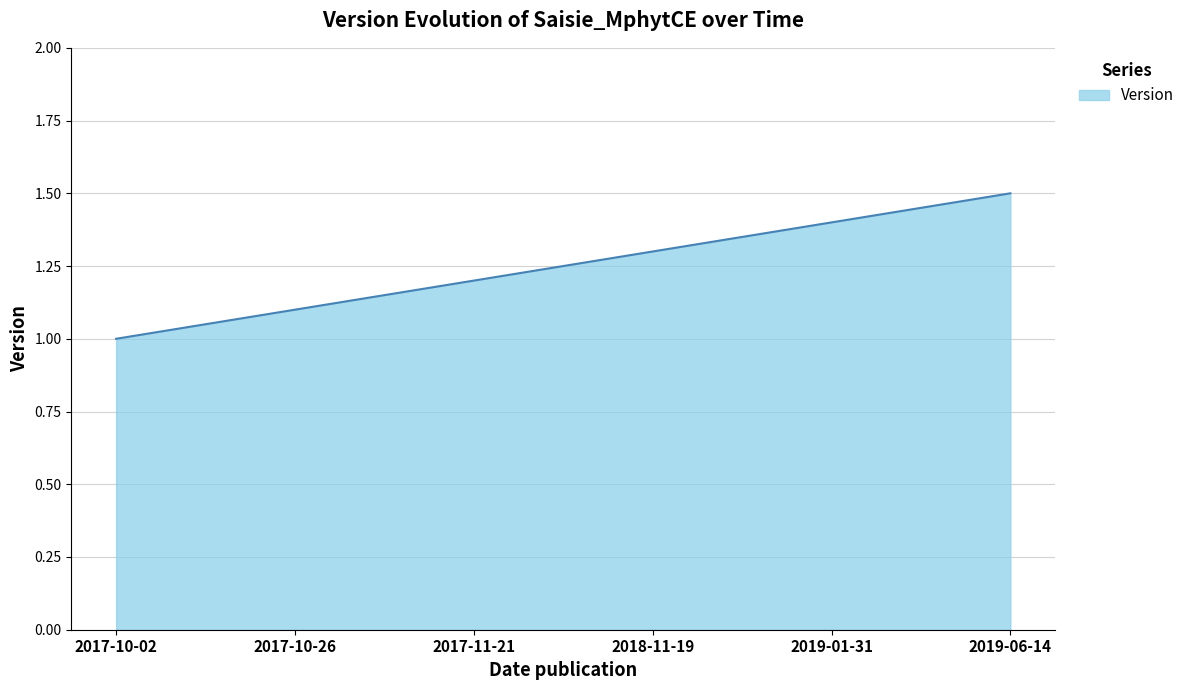

How many distinct data groups are displayed?

1